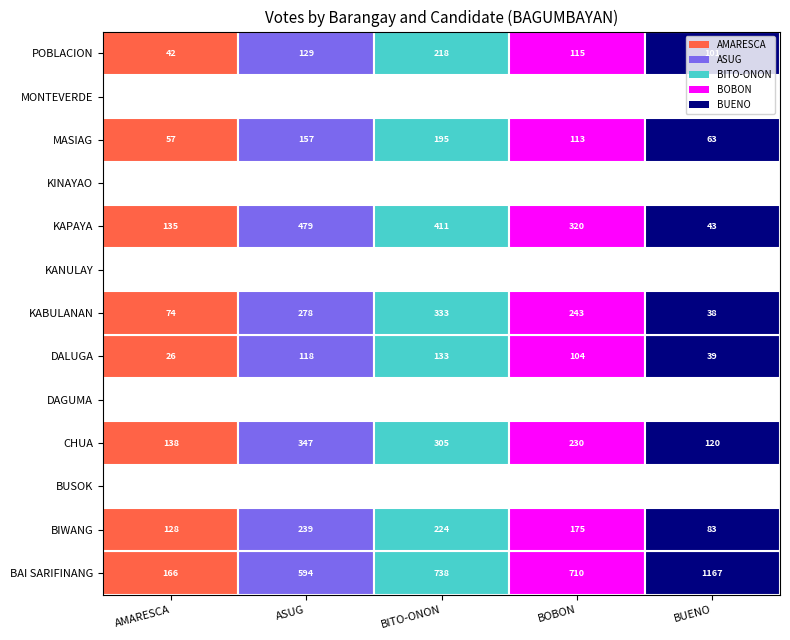

The KINAYAO series shows 0 at 0. True or false?

True